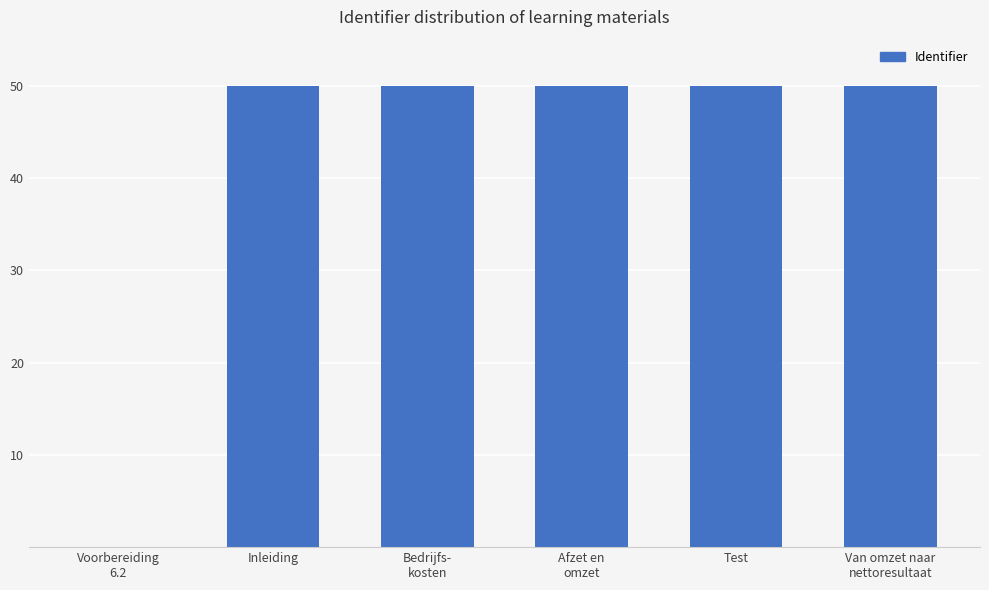

What is the maximum value shown in the chart?

50.0